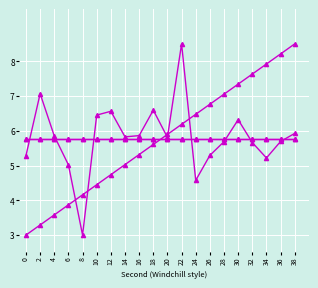

Does the chart have visible grid lines?

Yes